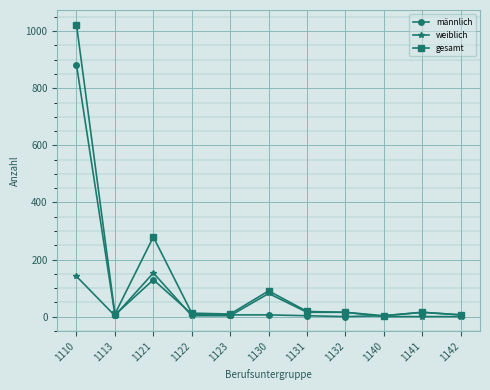

What is the spread (max minus min) of values at 1121?

150